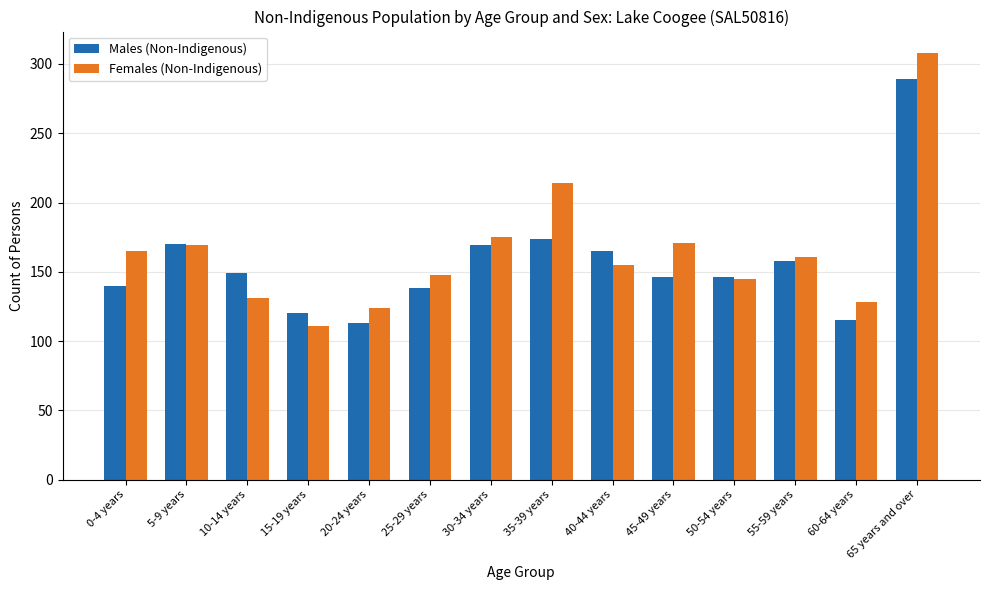

What is the total value across all series at 15-19 years?

231